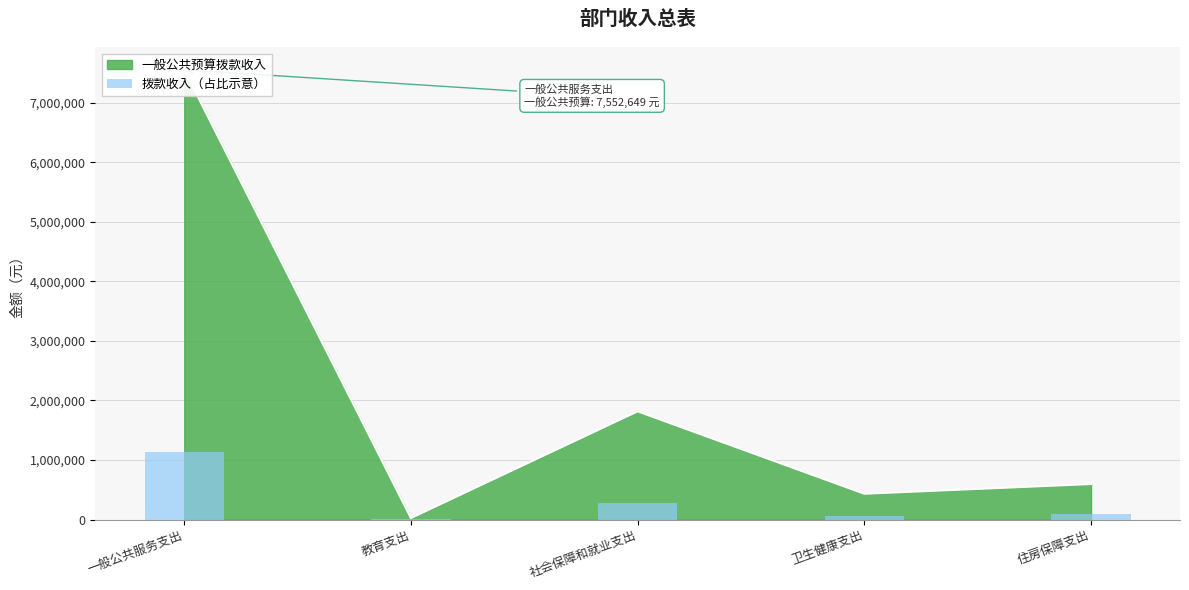

Which has a higher value, 一般公共服务支出 or 住房保障支出?

一般公共服务支出